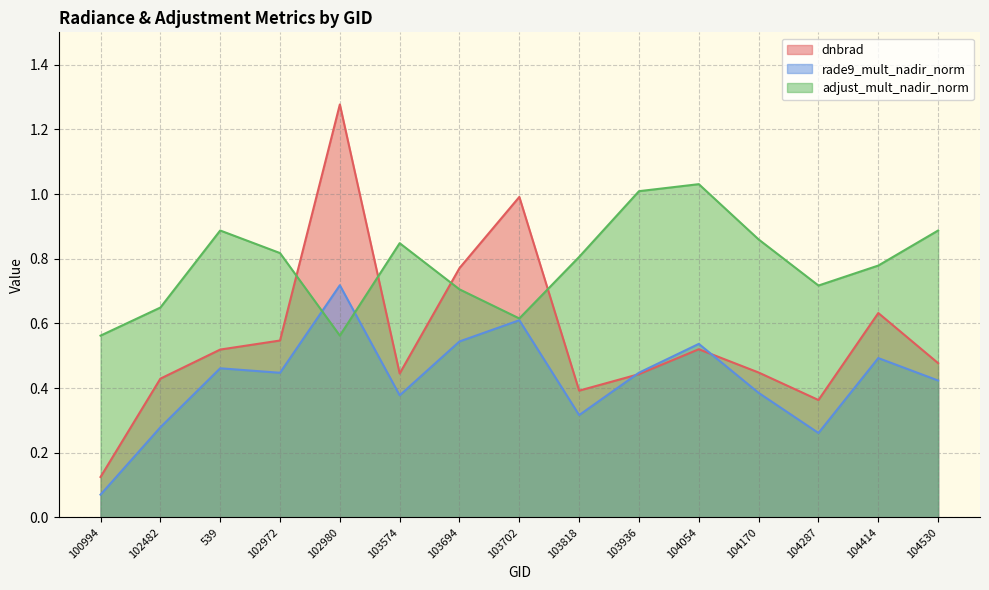

The value of adjust_mult_nadir_norm at 103694 is 0.2. True or false?

False